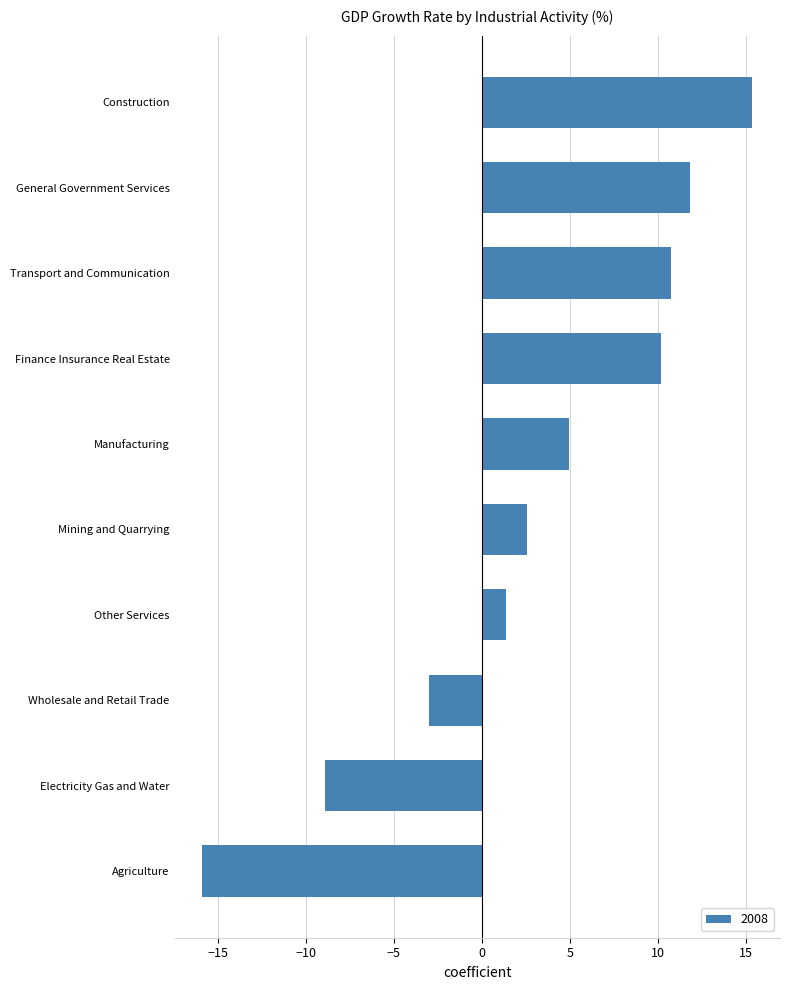

How many bars are there in total?

10